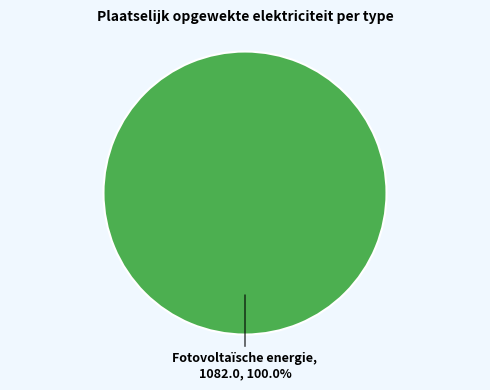

Does any single category account for the majority?

Yes